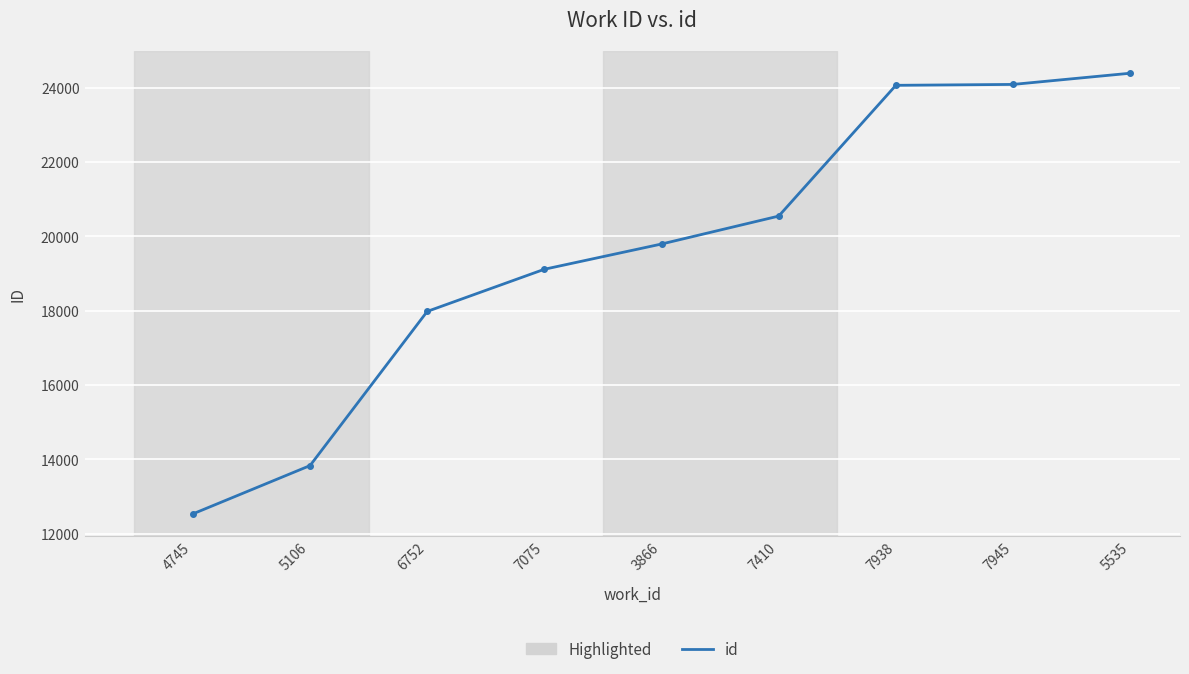

What is the label of the 4th point from the right?

7410